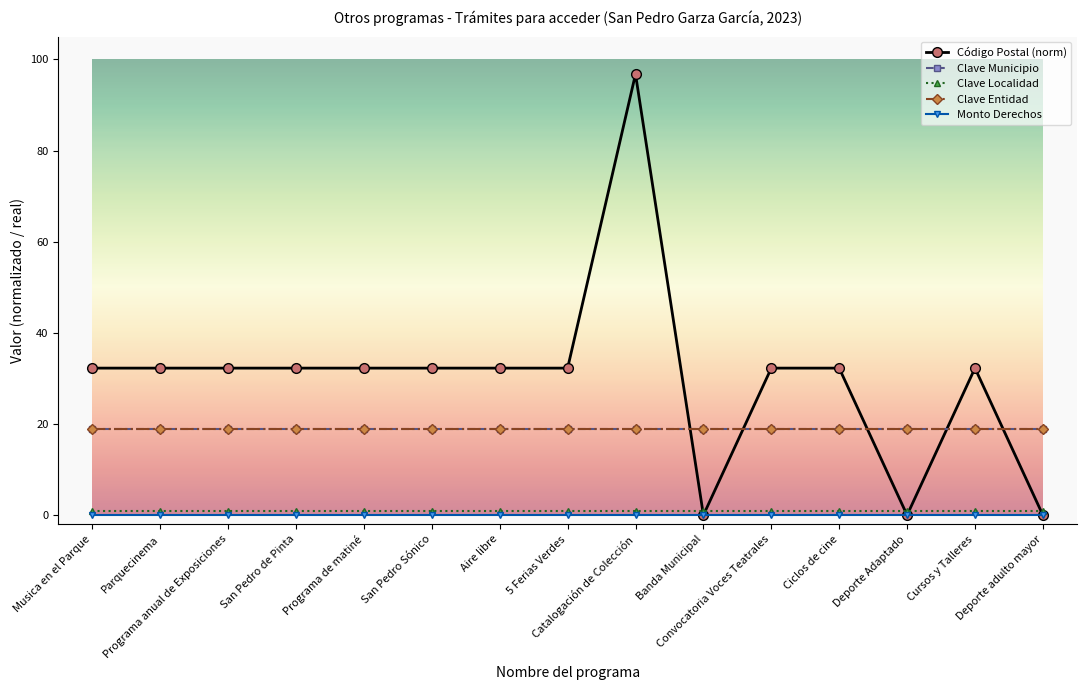

Is this an area chart (filled region under the line)?

No